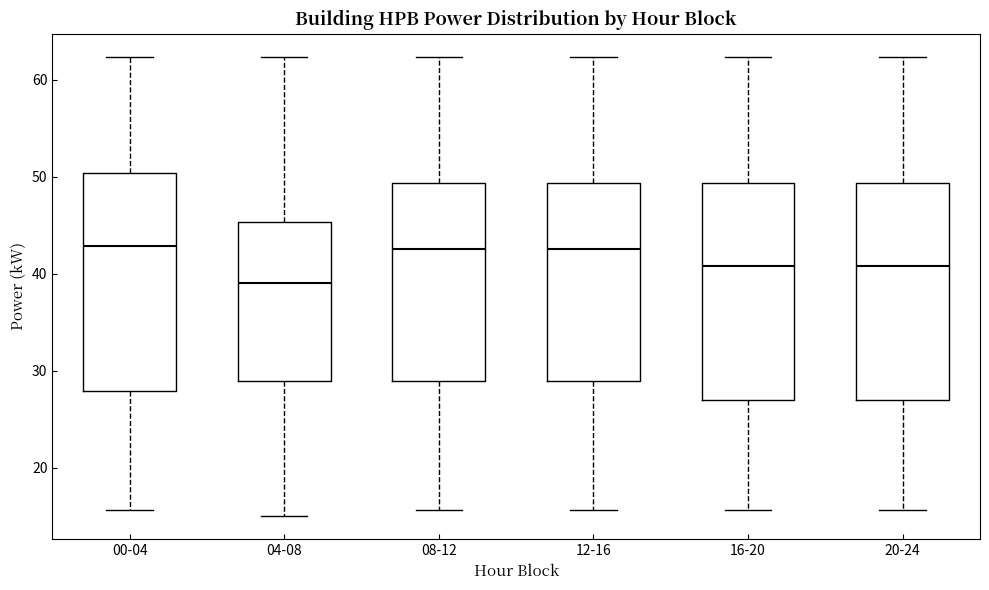

Which box has the lowest median line?

04-08